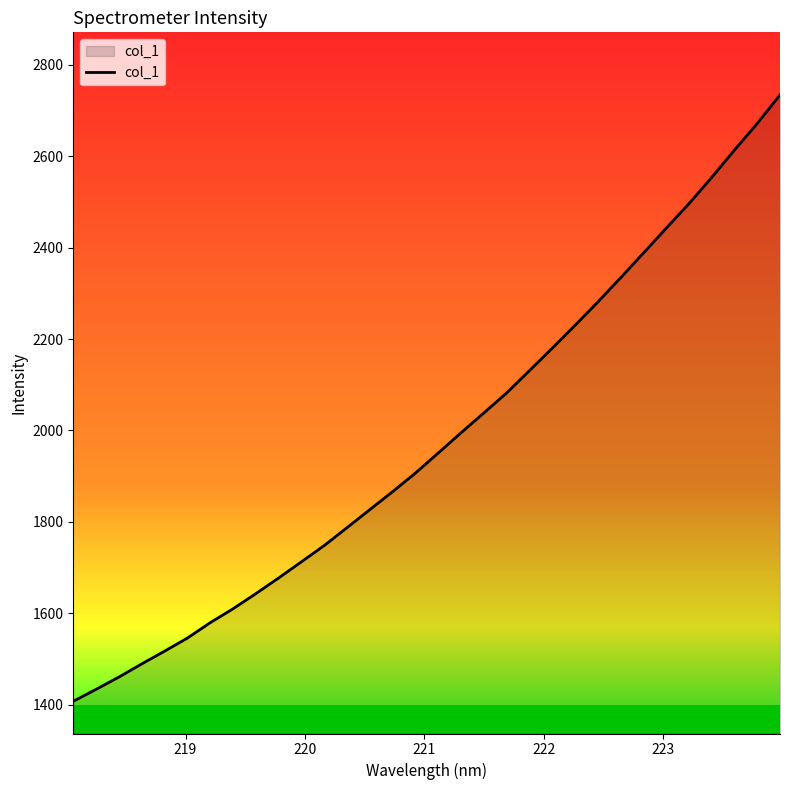

How many series are shown in this chart?

1